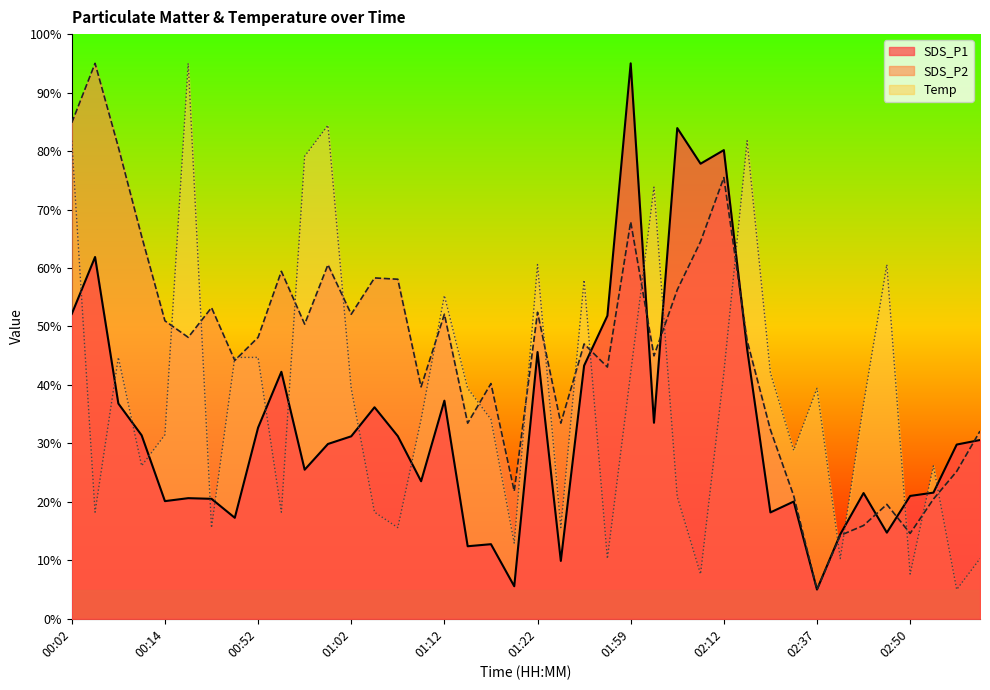

How many times do SDS_P2 and SDS_P1 cross each other?

7